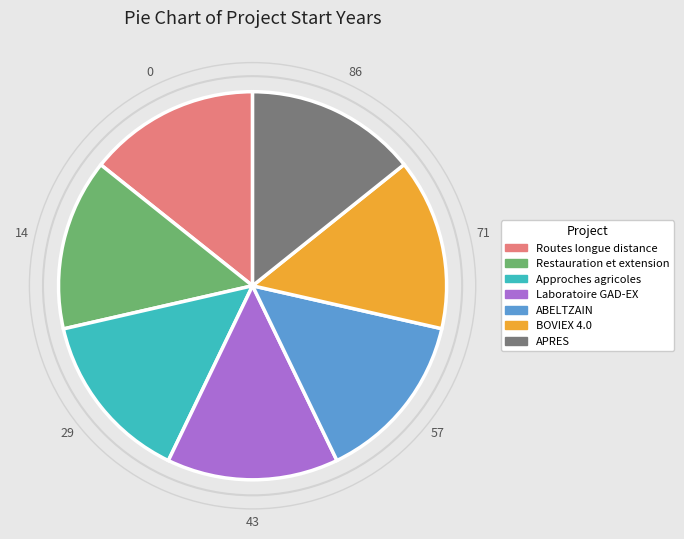

Is the sum of APRES and Restauration et extension greater than half?

No